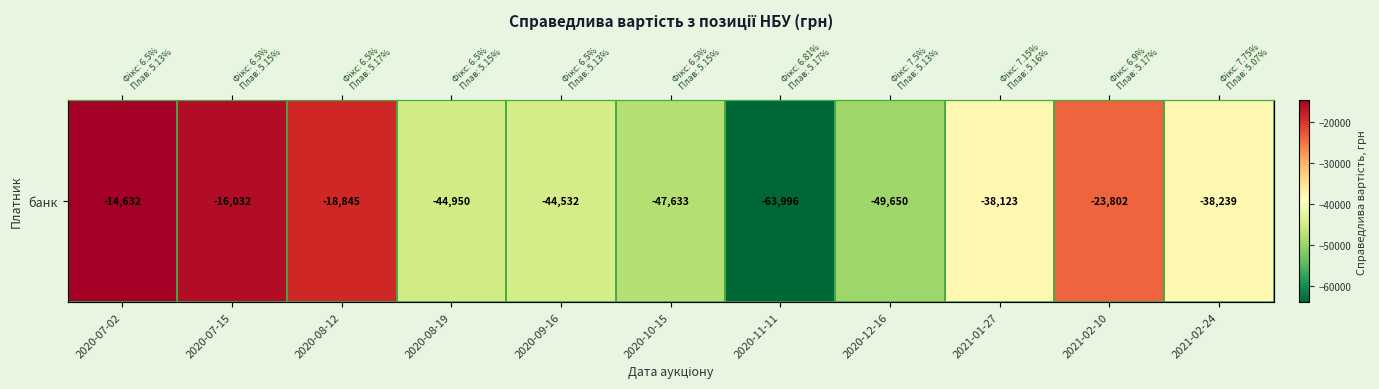

Reading right to left, list all the values displayed in this chart.

2021-02-24=-38238.6	2021-02-10=-23801.9	2021-01-27=-38122.9	2020-12-16=-49650.1	2020-11-11=-63995.6	2020-10-15=-47632.8	2020-09-16=-44532.2	2020-08-19=-44950.2	2020-08-12=-18845.5	2020-07-15=-16032.5	2020-07-02=-14632.1